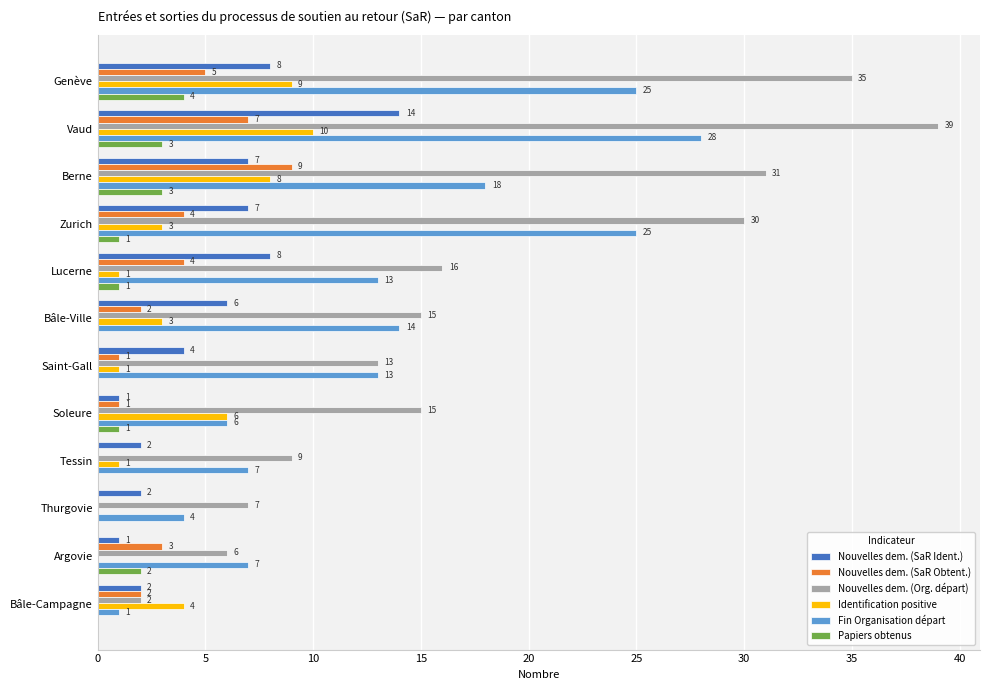

At which category is the sum across all series the highest?

Vaud